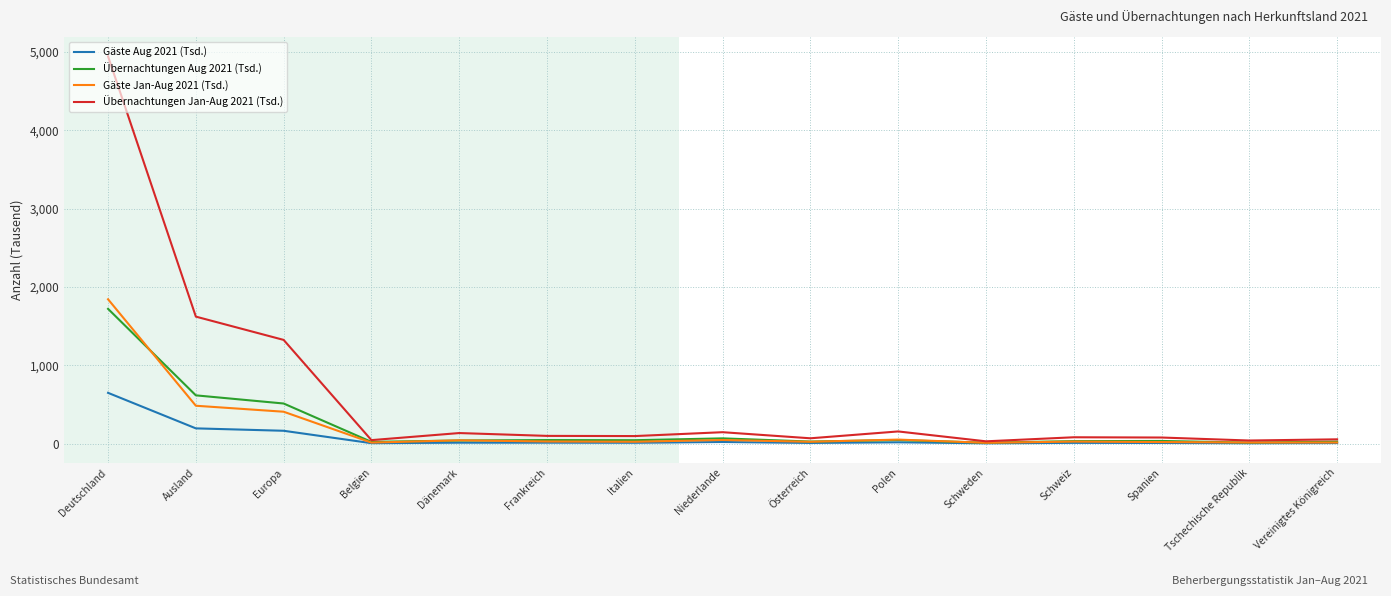

Is it true that Übernachtungen Jan-Aug 2021 (Tsd.) equals 82.5 at Schweiz?

True